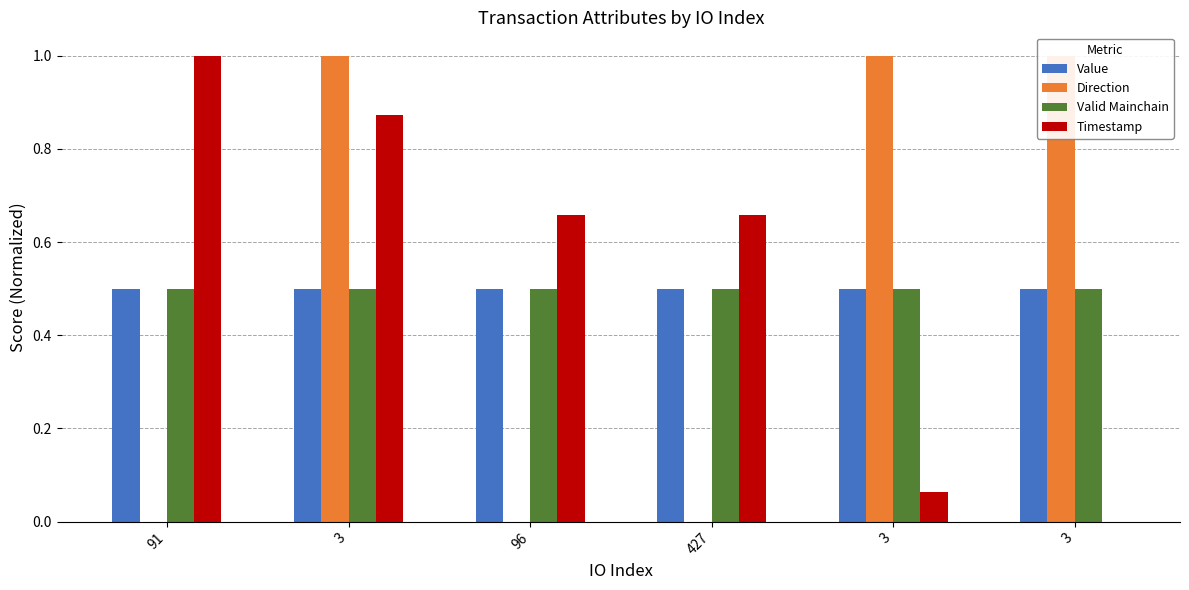

How many bars are there in each group?

4